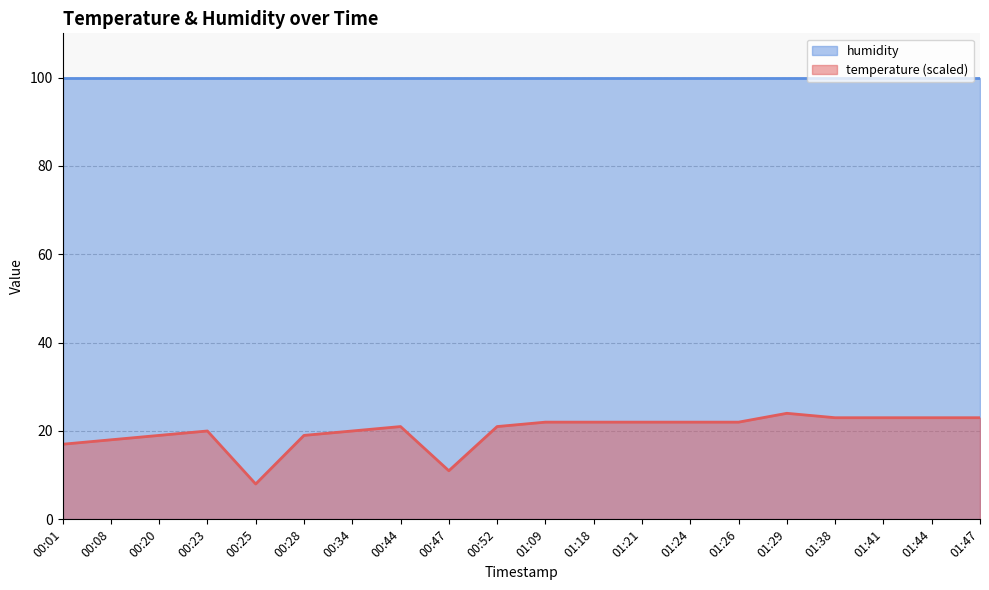

List the labels in order of value, largest first.

01:29, 01:38, 01:41, 01:44, 01:47, 01:09, 01:18, 01:21, 01:24, 01:26, 00:44, 00:52, 00:23, 00:34, 00:20, 00:28, 00:08, 00:01, 00:47, 00:25